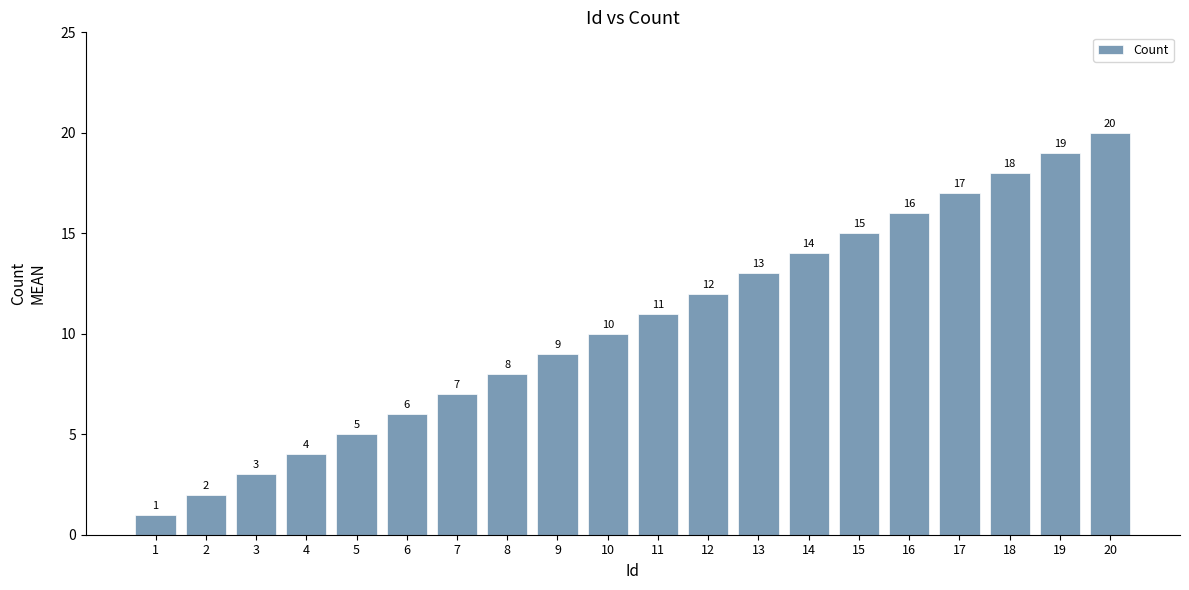

How many data points are less than 11?

10